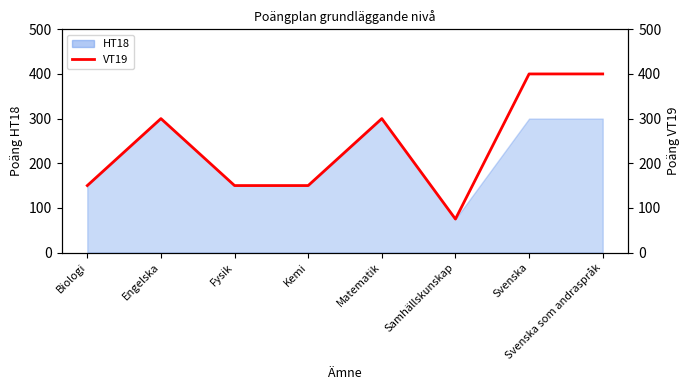

List the labels in order of value, largest first.

Svenska, Svenska som andraspråk, Engelska, Matematik, Biologi, Fysik, Kemi, Samhällskunskap